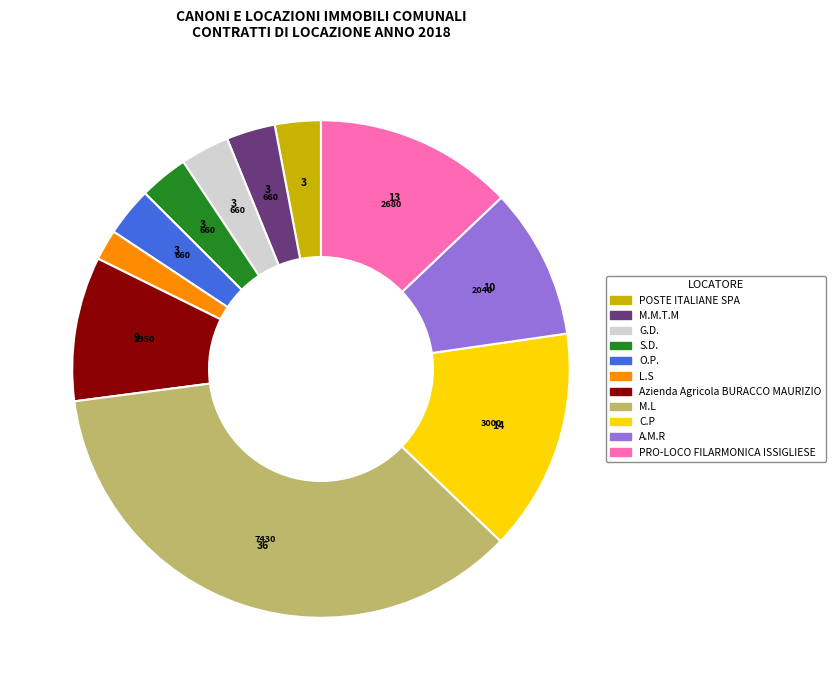

Approximately how many times larger is the value at PRO-LOCO FILARMONICA ISSIGLIESE compared to M.M.T.M?

4.1